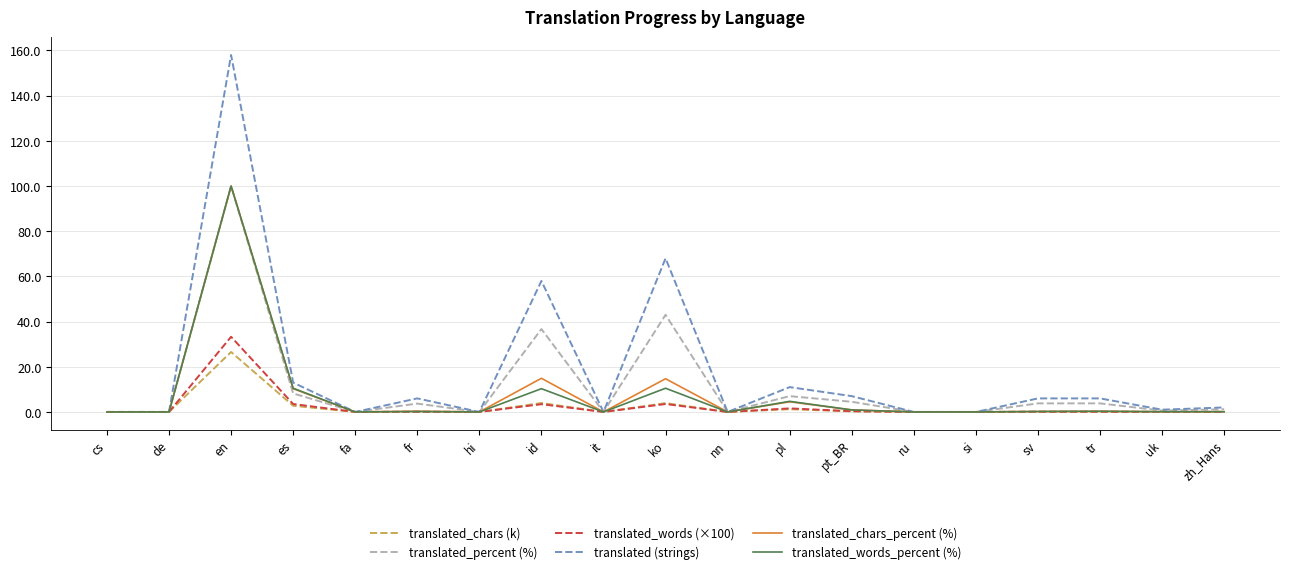

At which category is the sum across all series the highest?

en